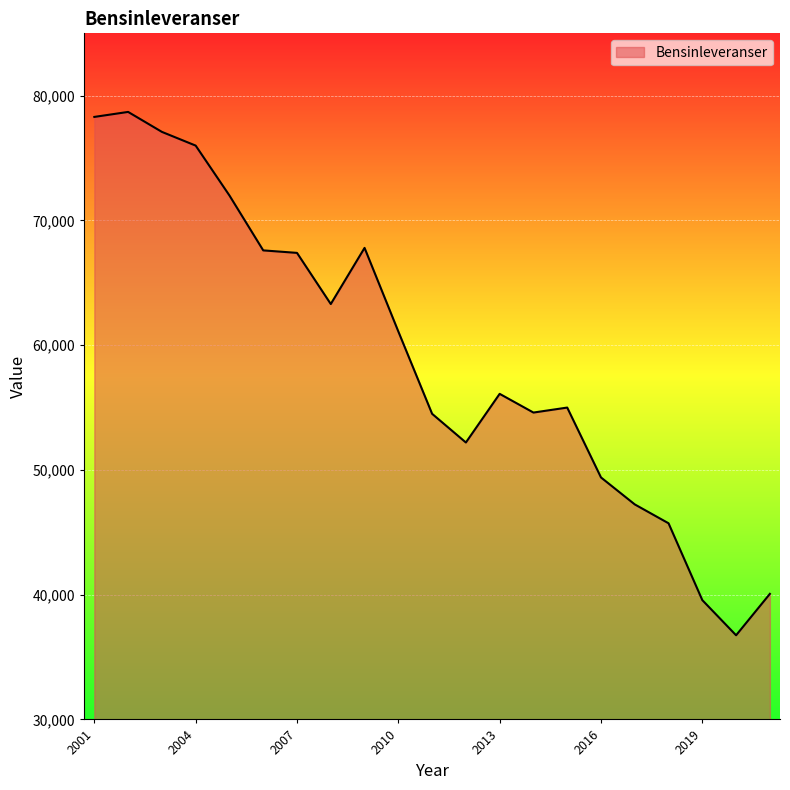

What is the difference between the maximum and minimum values?

41954